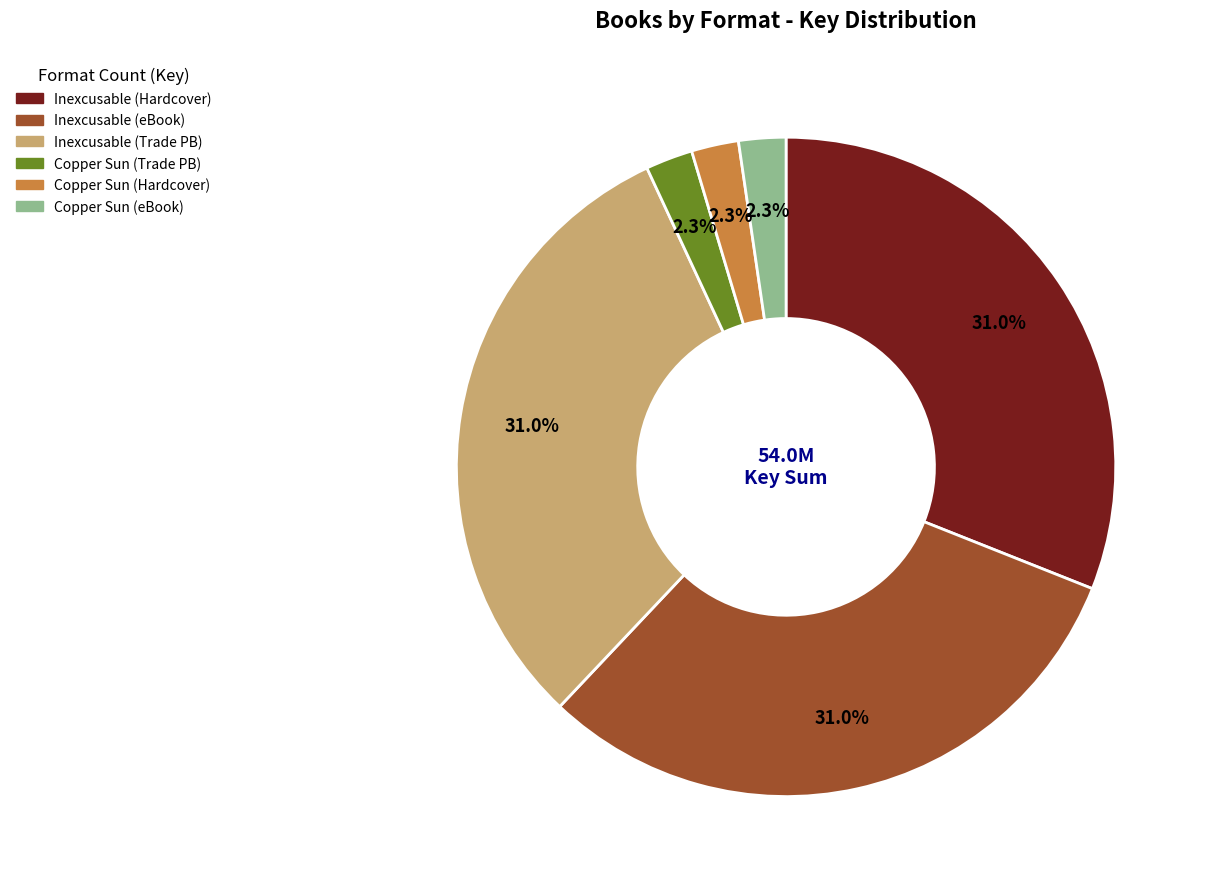

To the nearest percent, what is the combined percentage of Copper Sun (Hardcover) and Inexcusable (eBook)?

33%